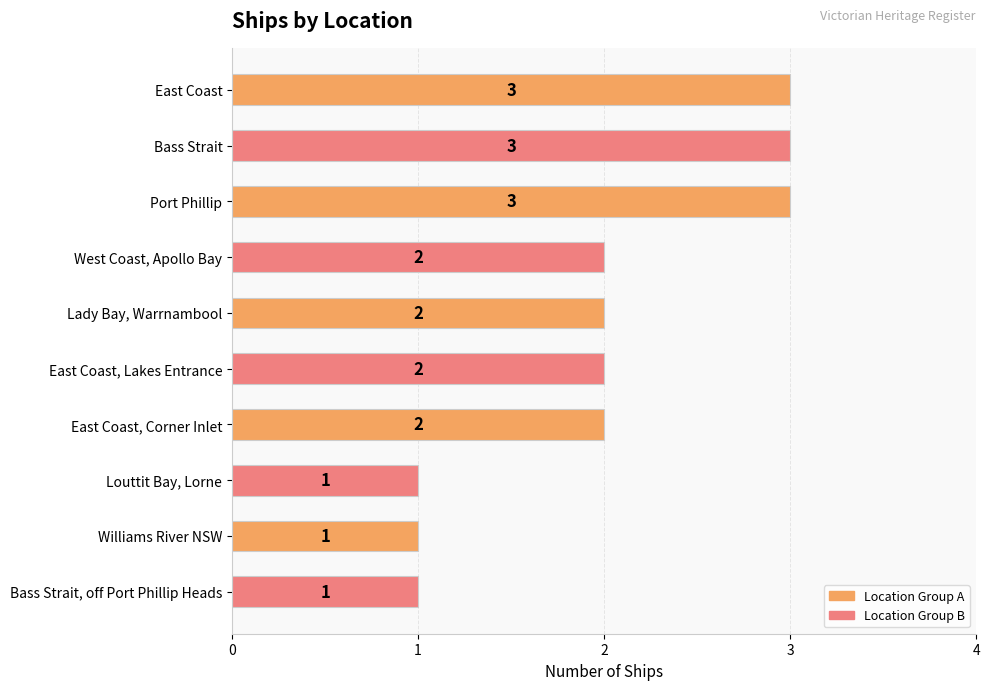

The chart shows a value of 1 at Lady Bay, Warrnambool. True or false?

False